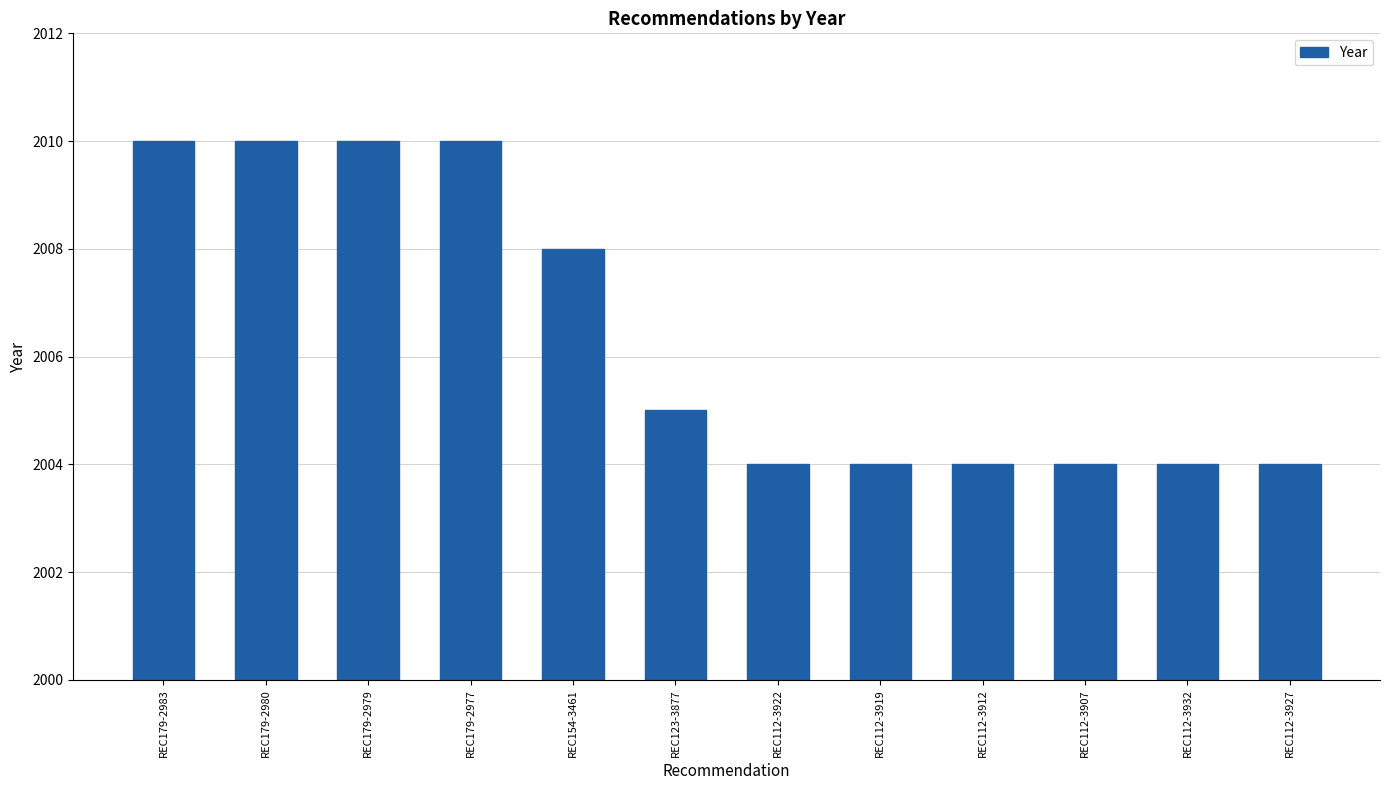

True or false: the data shows 2004 at REC112-3922.

True